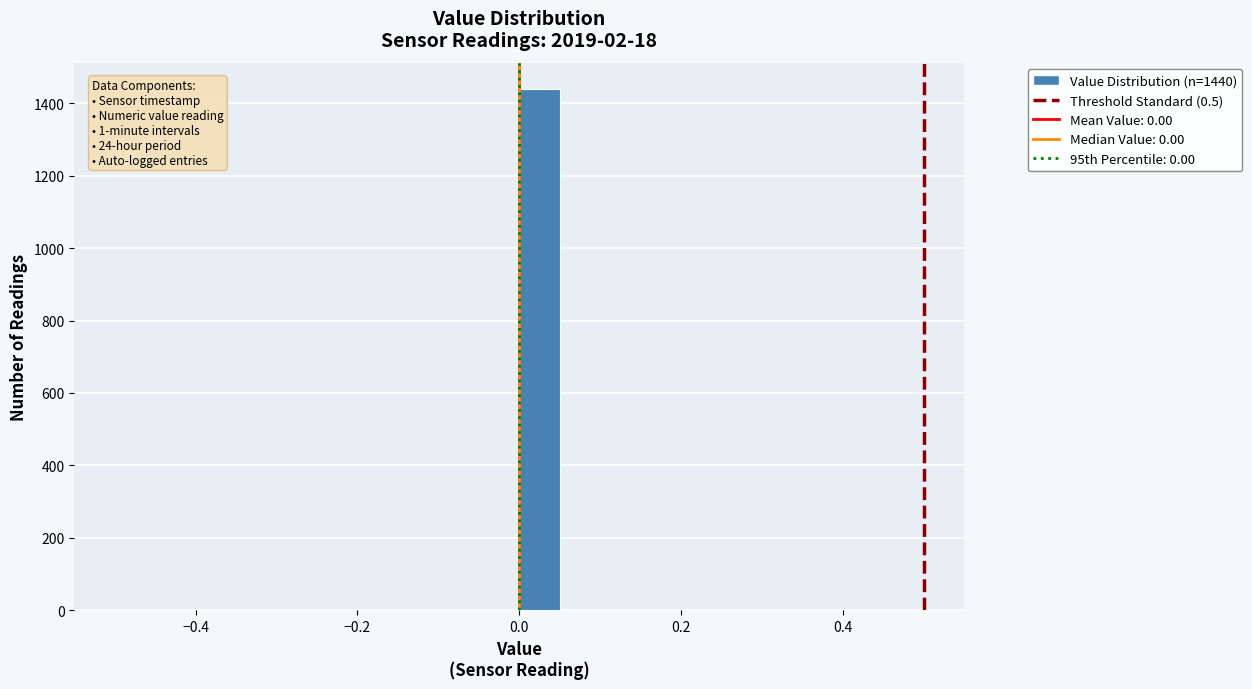

Read against the x-axis, roughly where is the centre of the tallest bar?

0.02